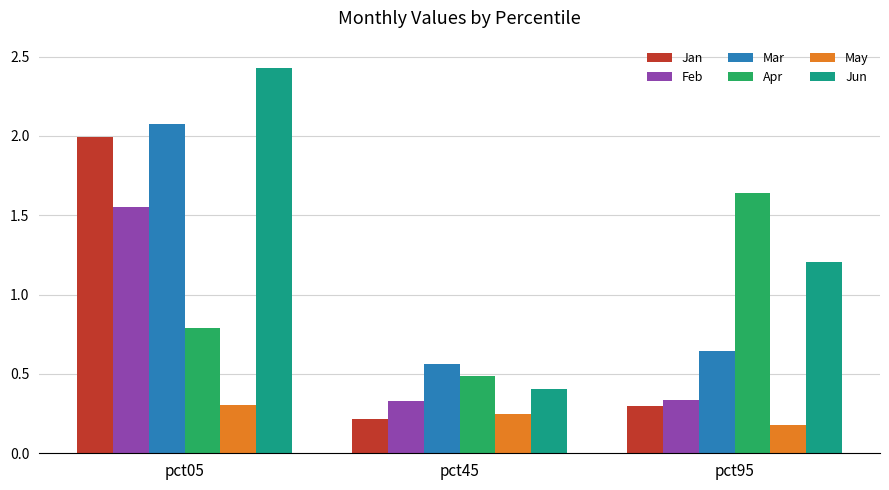

Are the bars horizontal?

No